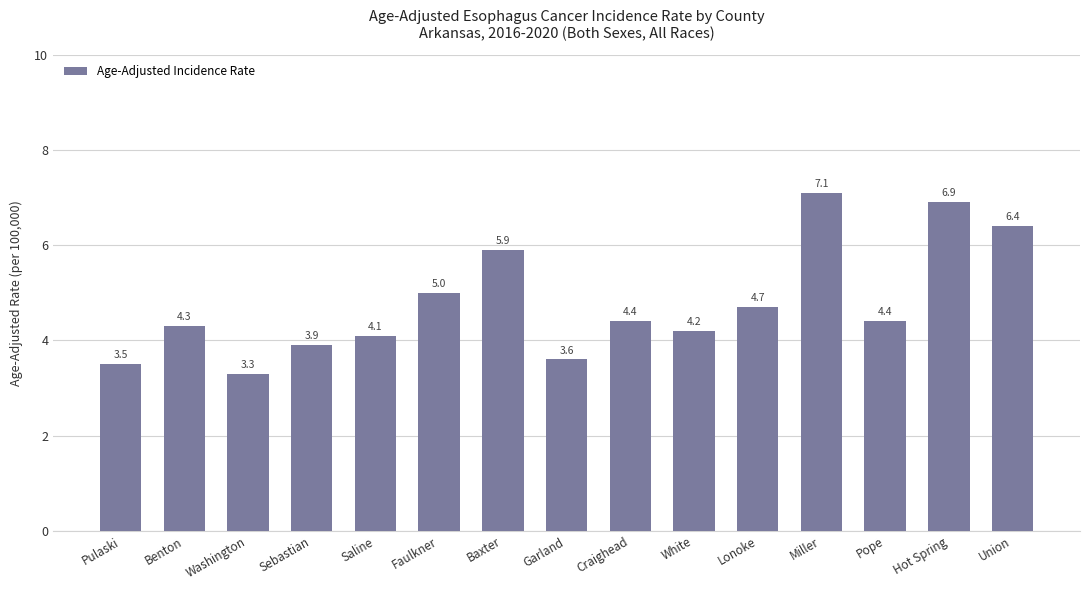

Is it true that the value at White is 1.2?

False